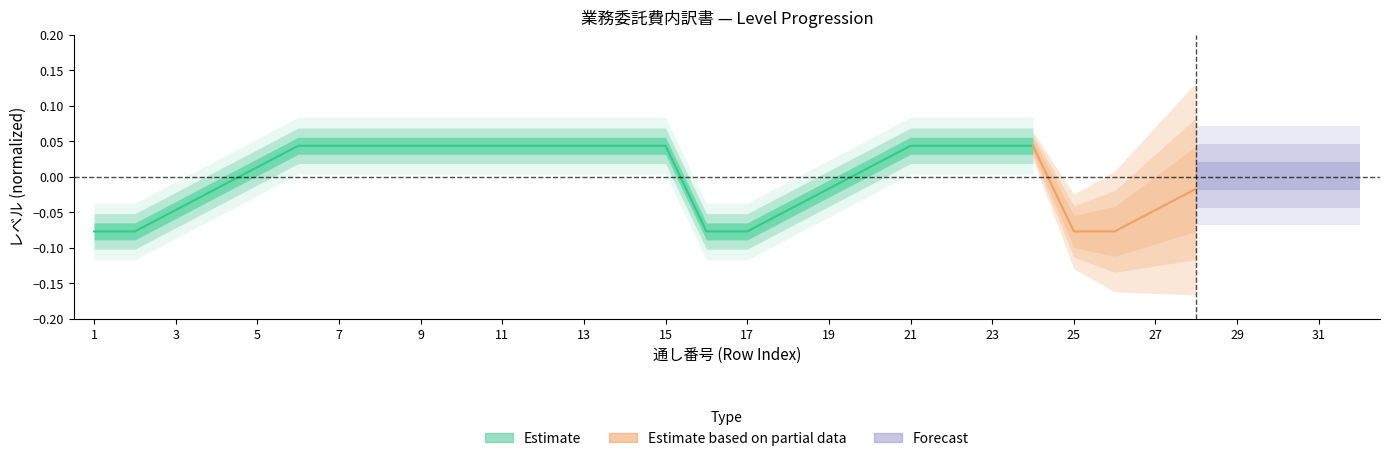

Reading left to right, what are all the values shown in this chart?

-0.1	-0.1	-0.0	-0.0	0.0	0.0	0.0	0.0	0.0	0.0	0.0	0.0	0.0	0.0	0.0	-0.1	-0.1	-0.0	-0.0	0.0	0.0	0.0	0.0	0.0